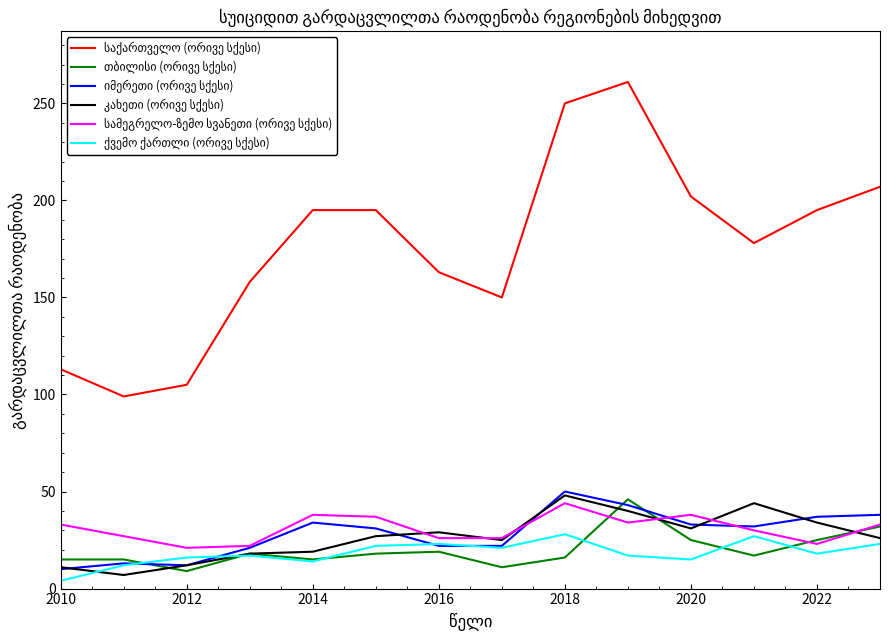

Does the chart have visible grid lines?

No